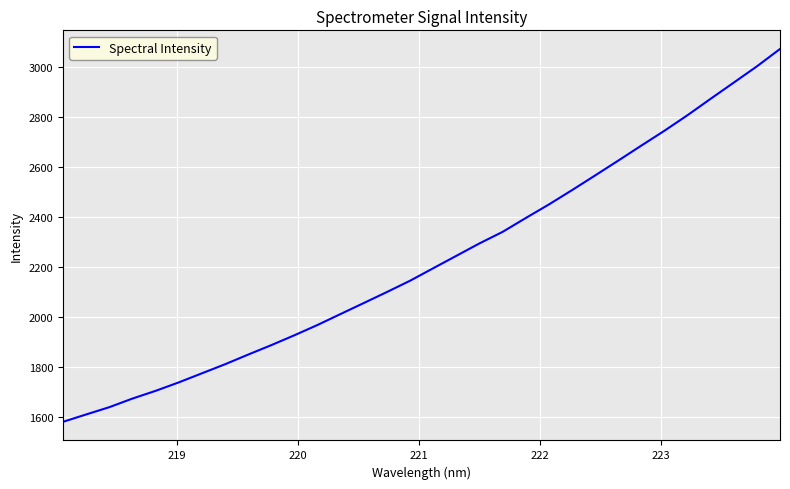

What is the maximum value shown in the chart?

3071.8